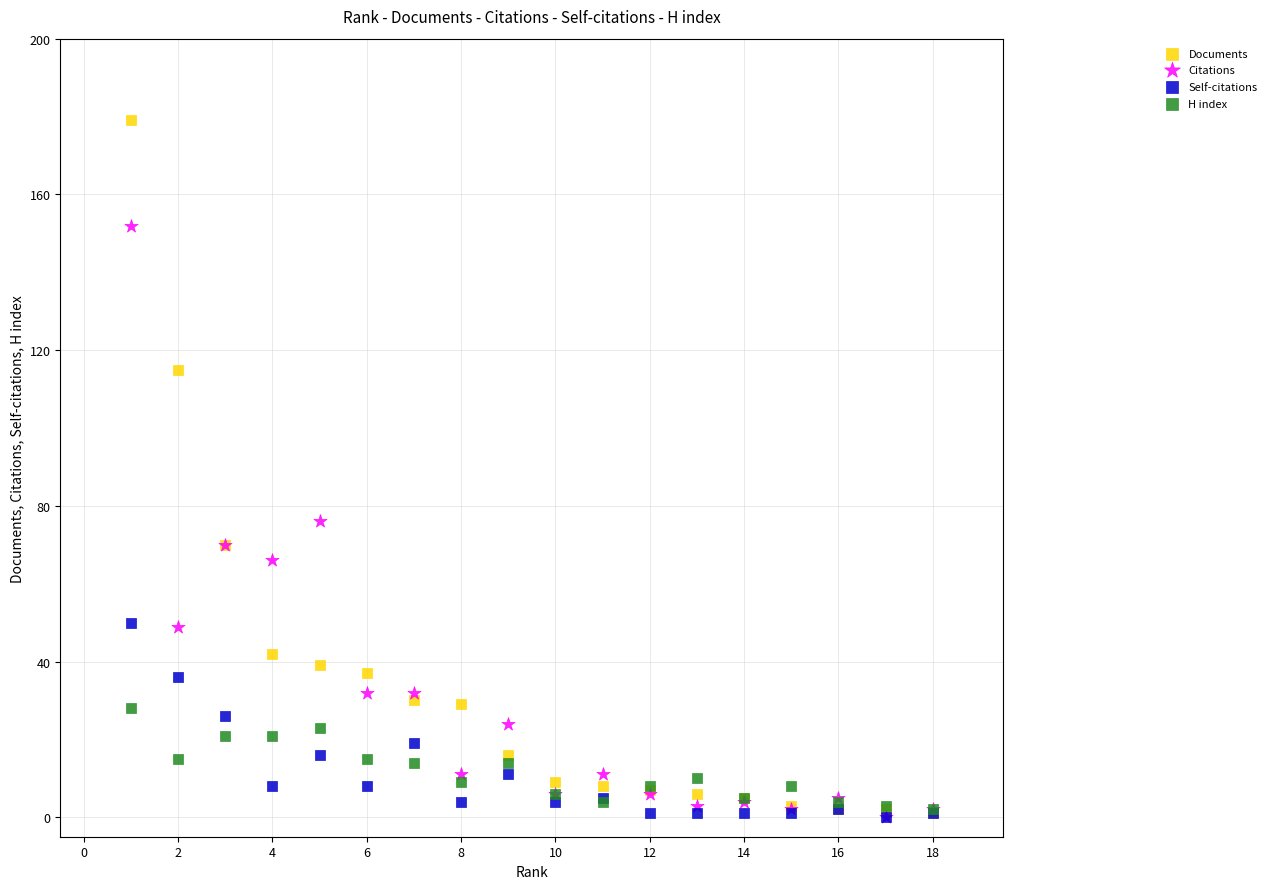

Which series contains the highest Y value?

Documents